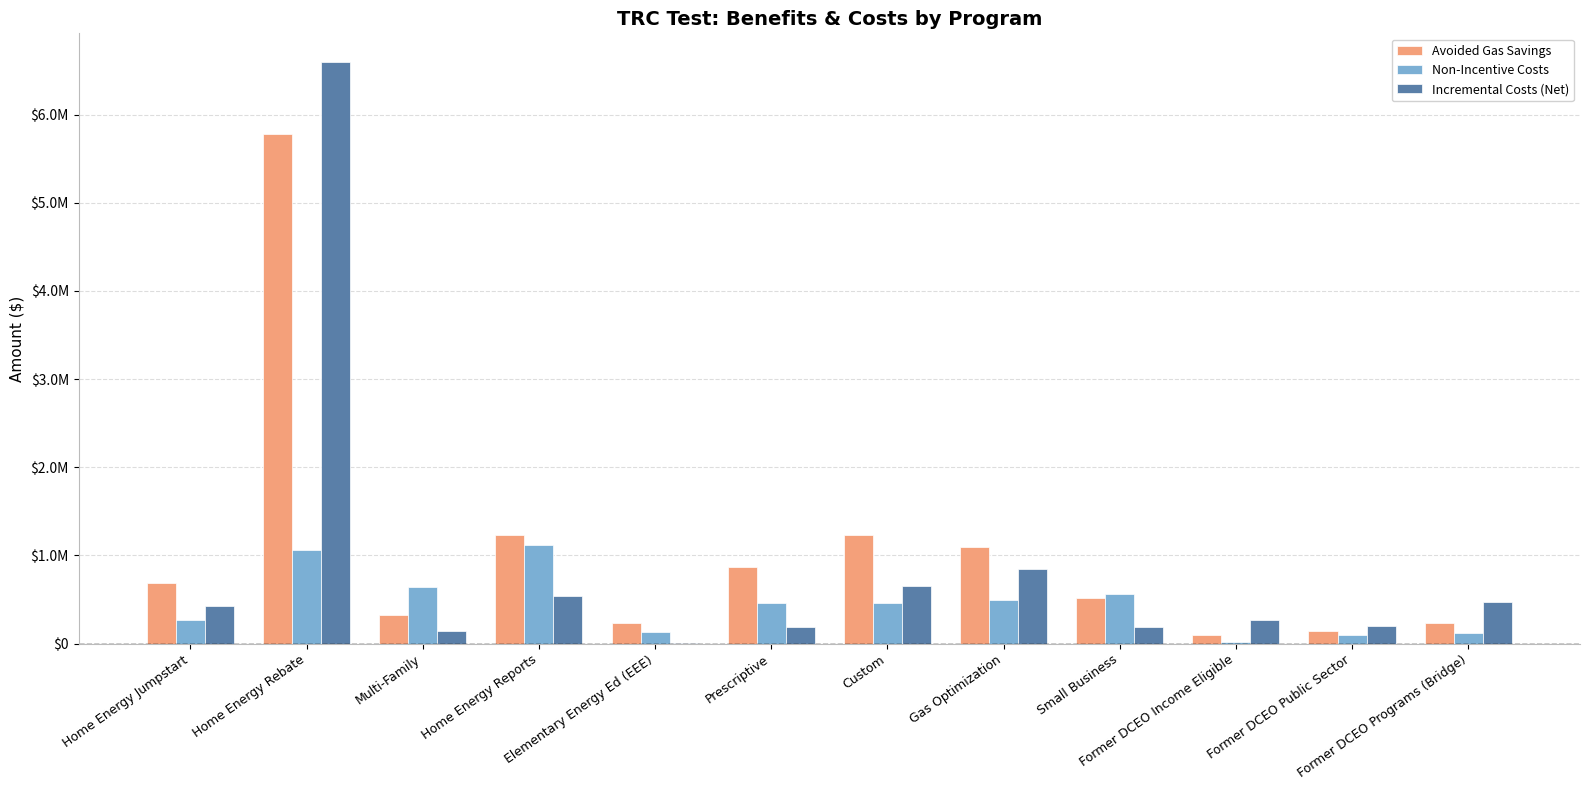

Where is Avoided Gas Savings nearest to the value 2940560?

Home Energy Reports